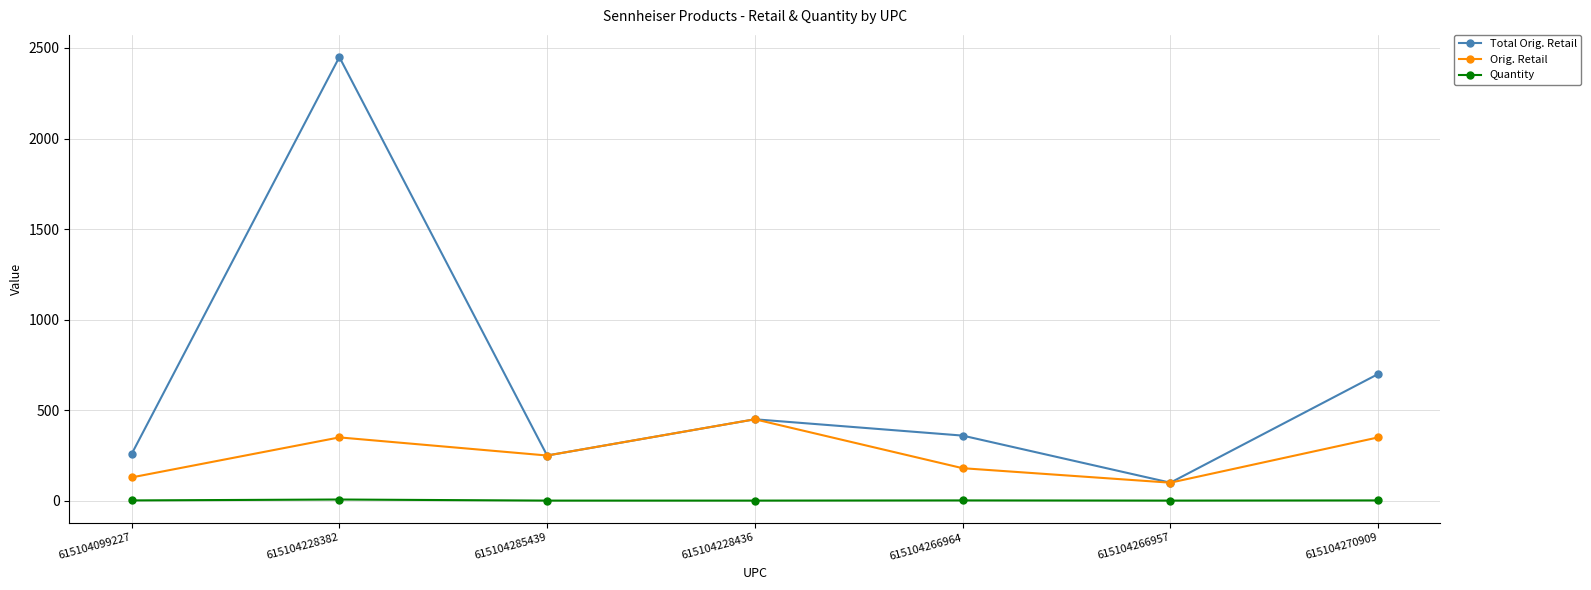

What is the difference between the maximum and second lowest values in the Total Orig. Retail series?

2200.0